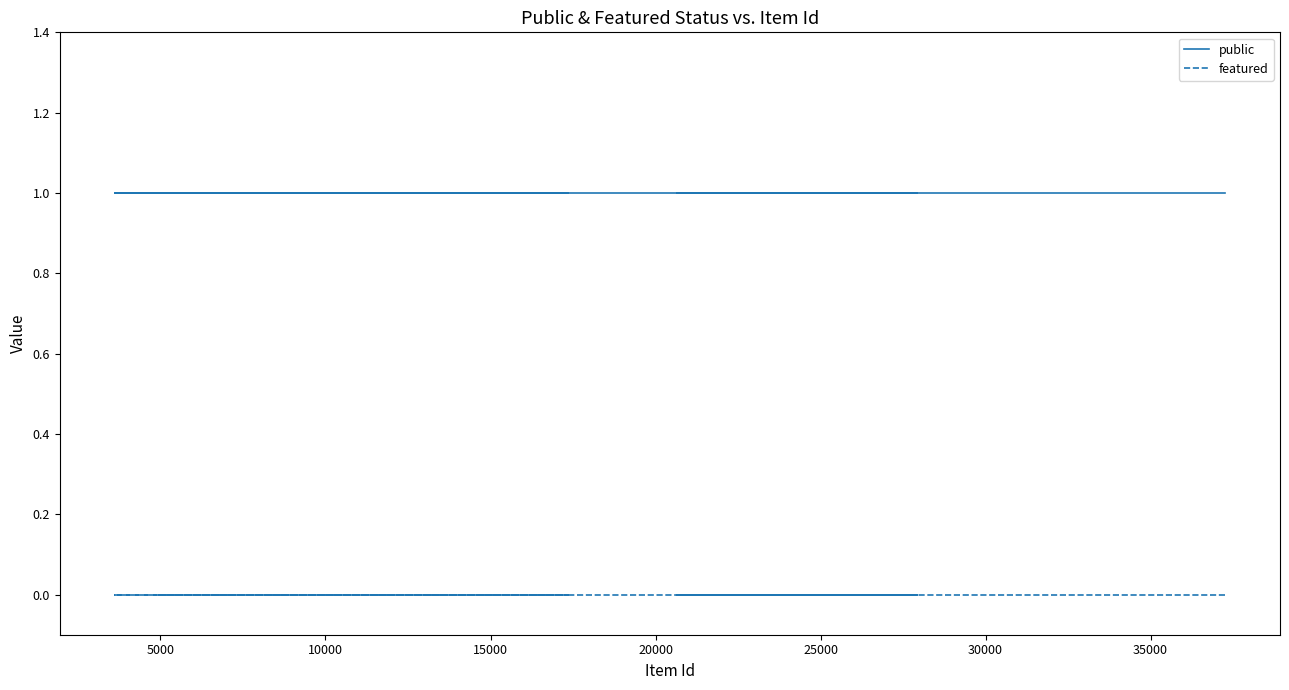

True or false: public and featured intersect in this chart.

False